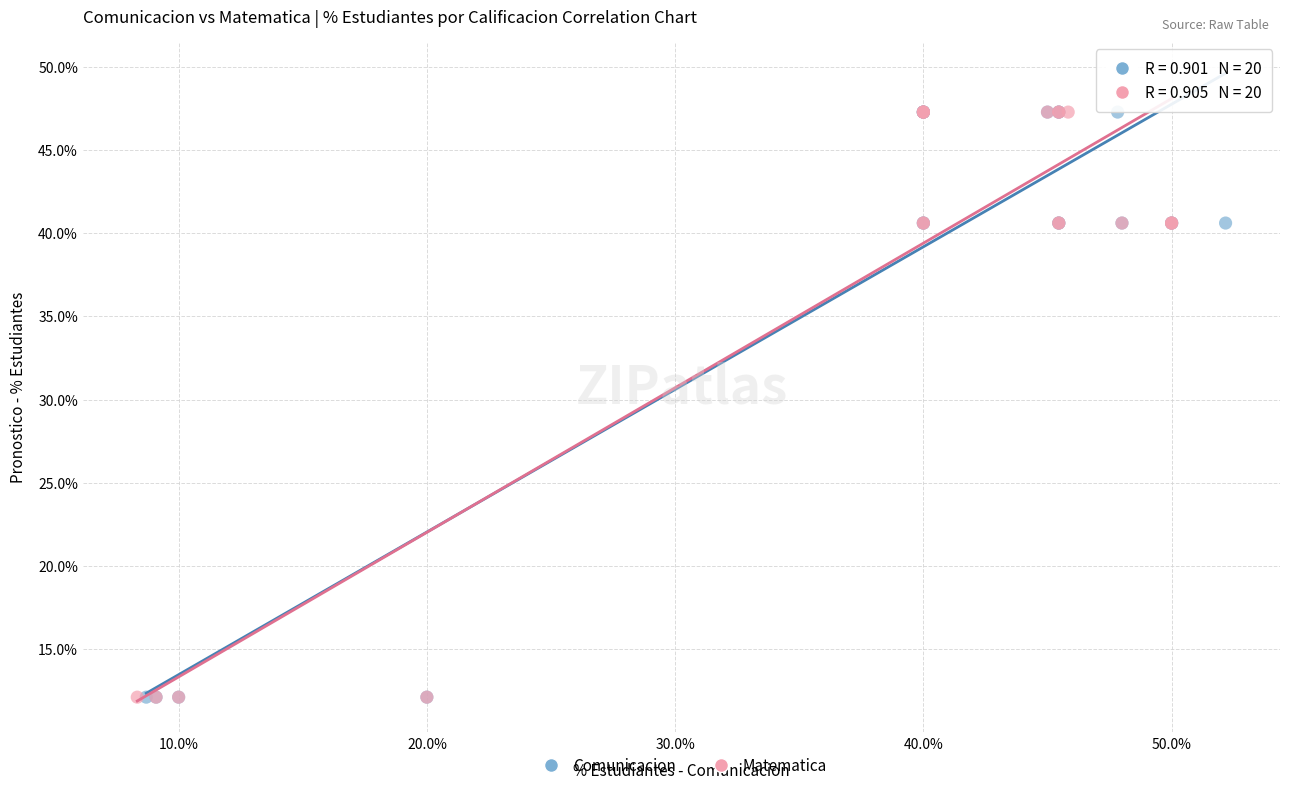

What are all the series names shown in the legend?

Comunicacion, Matematica